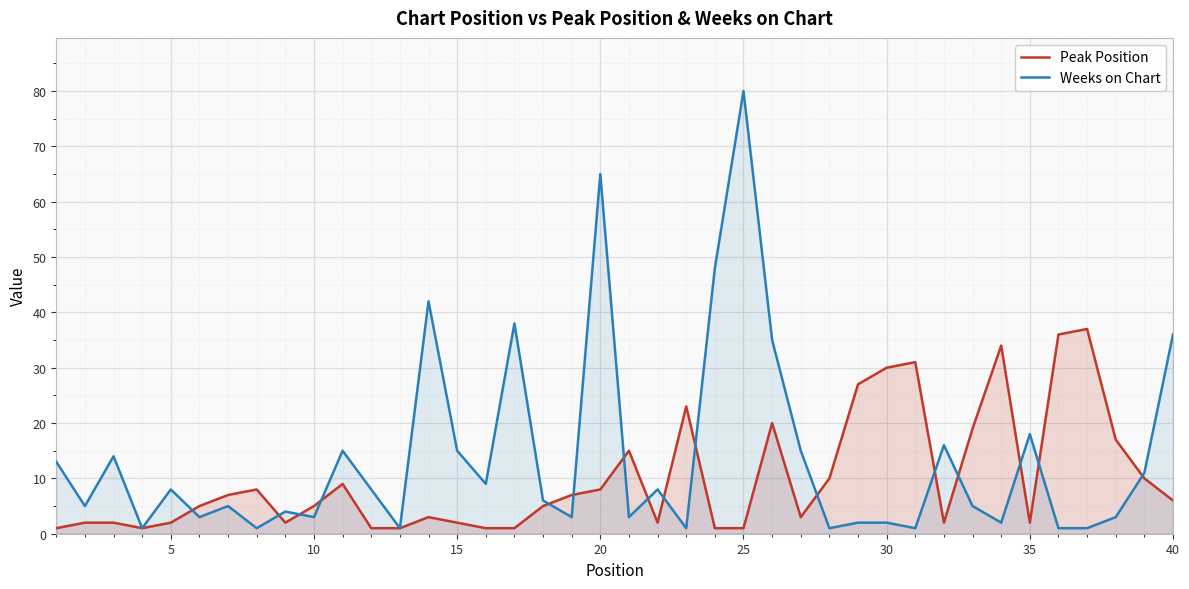

List the series in order of their peak value, lowest first.

Peak Position, Weeks on Chart